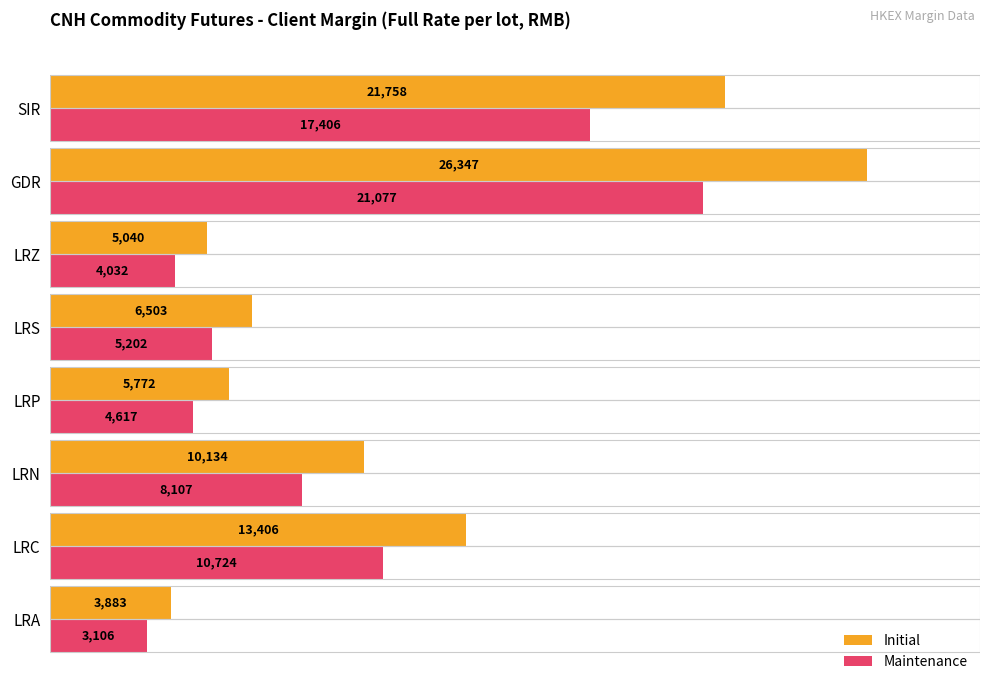

Rank the series by their maximum value, from lowest to highest.

Maintenance, Initial